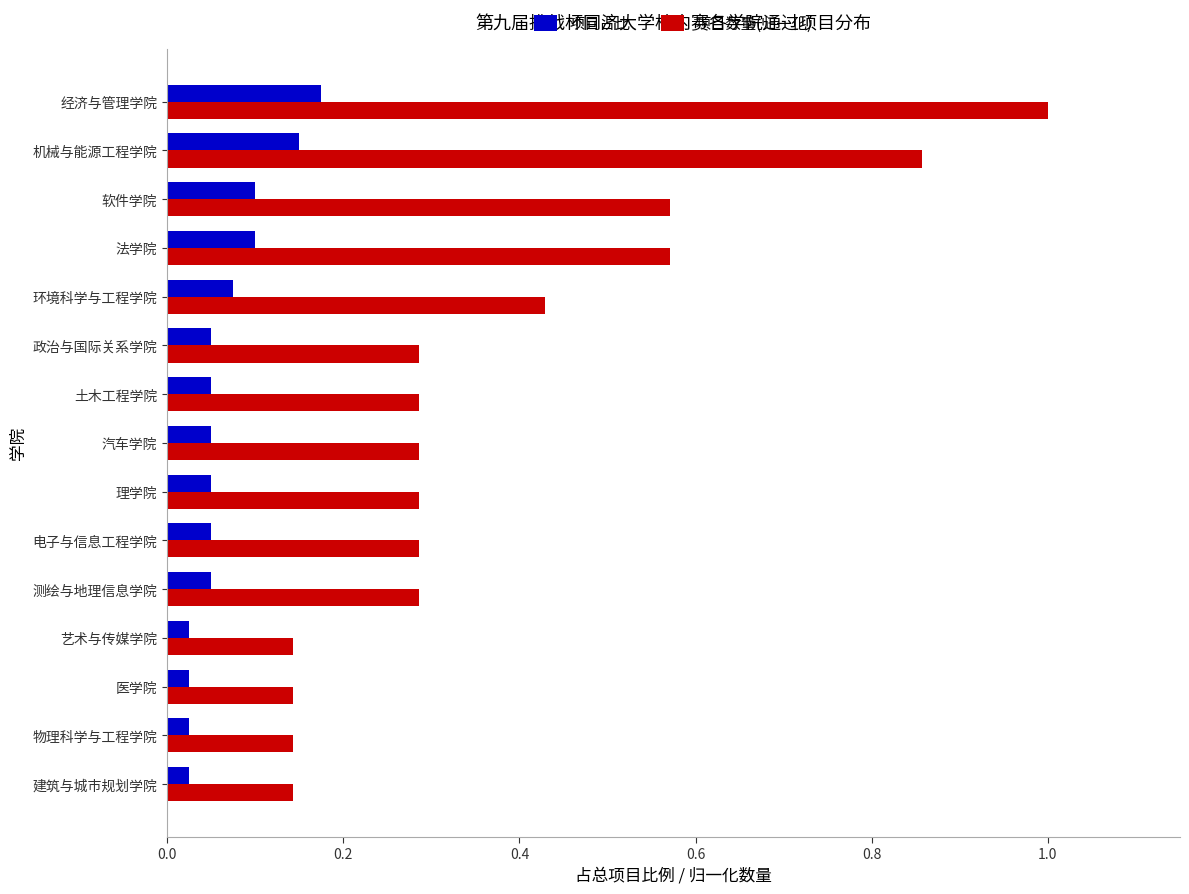

What is the spread (max minus min) of values at 法学院?

0.5